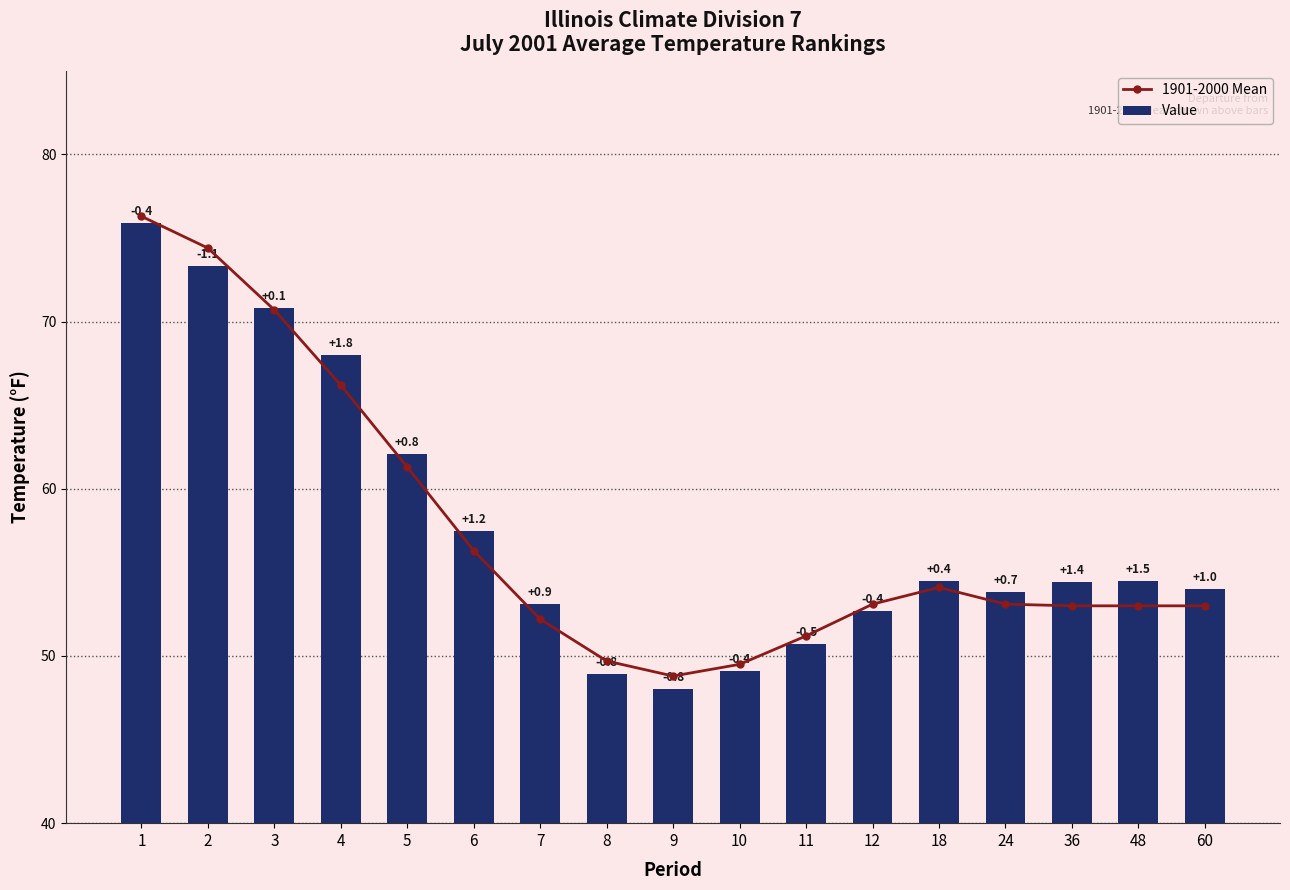

What is the value of the Value bar at the 17th from the left?

54.0